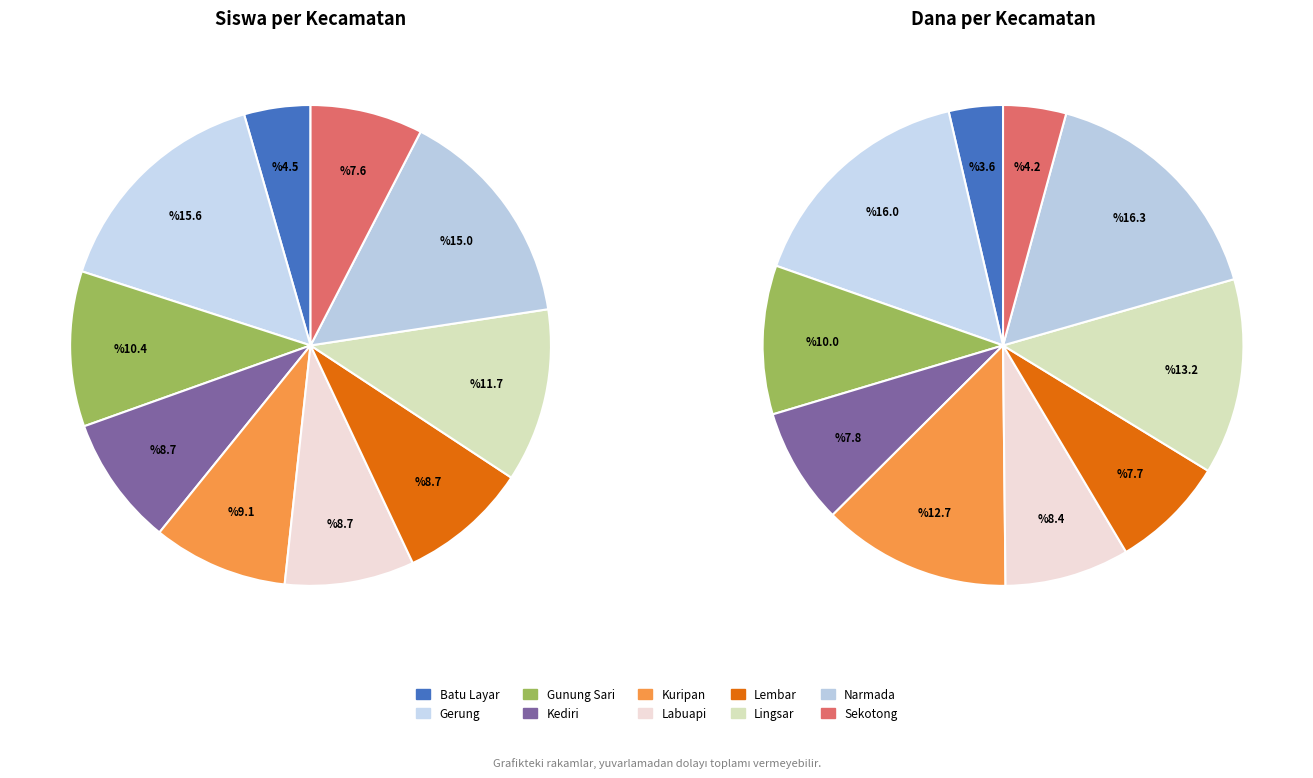

Is there any slice that represents more than half of the pie?

No